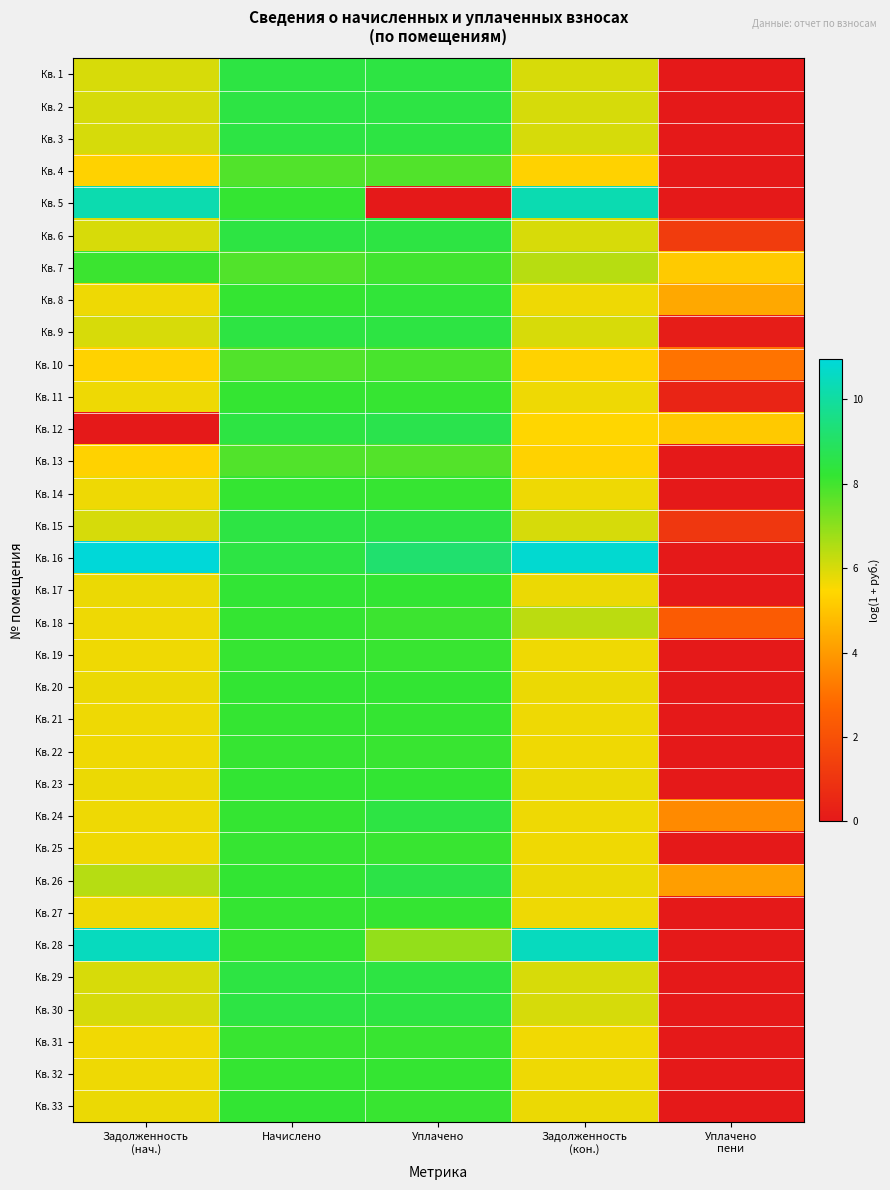

Reading left to right, transcribe all the data shown in this chart.

Кв. 1: Задолженность
(нач.)=6.0	Начислено=8.5	Уплачено=8.5	Задолженность
(кон.)=6.0	Уплачено
пени=0.0
Кв. 2: Задолженность
(нач.)=6.0	Начислено=8.5	Уплачено=8.5	Задолженность
(кон.)=6.0	Уплачено
пени=0.0
Кв. 3: Задолженность
(нач.)=6.0	Начислено=8.5	Уплачено=8.5	Задолженность
(кон.)=6.0	Уплачено
пени=0.0
Кв. 4: Задолженность
(нач.)=5.3	Начислено=7.8	Уплачено=7.8	Задолженность
(кон.)=5.3	Уплачено
пени=0.0
Кв. 5: Задолженность
(нач.)=10.2	Начислено=8.2	Уплачено=0.0	Задолженность
(кон.)=10.3	Уплачено
пени=0.0
Кв. 6: Задолженность
(нач.)=6.0	Начислено=8.5	Уплачено=8.5	Задолженность
(кон.)=6.0	Уплачено
пени=1.3
Кв. 7: Задолженность
(нач.)=8.1	Начислено=7.8	Уплачено=8.0	Задолженность
(кон.)=6.4	Уплачено
пени=5.2
Кв. 8: Задолженность
(нач.)=5.7	Начислено=8.2	Уплачено=8.3	Задолженность
(кон.)=5.7	Уплачено
пени=4.3
Кв. 9: Задолженность
(нач.)=6.0	Начислено=8.5	Уплачено=8.5	Задолженность
(кон.)=6.0	Уплачено
пени=0.1
Кв. 10: Задолженность
(нач.)=5.3	Начислено=7.8	Уплачено=7.9	Задолженность
(кон.)=5.3	Уплачено
пени=3.1
Кв. 11: Задолженность
(нач.)=5.7	Начислено=8.2	Уплачено=8.2	Задолженность
(кон.)=5.7	Уплачено
пени=0.4
Кв. 12: Задолженность
(нач.)=0.0	Начислено=8.5	Уплачено=8.6	Задолженность
(кон.)=5.4	Уплачено
пени=5.1
Кв. 13: Задолженность
(нач.)=5.3	Начислено=7.8	Уплачено=7.8	Задолженность
(кон.)=5.3	Уплачено
пени=0.0
Кв. 14: Задолженность
(нач.)=5.7	Начислено=8.2	Уплачено=8.2	Задолженность
(кон.)=5.7	Уплачено
пени=0.0
Кв. 15: Задолженность
(нач.)=6.0	Начислено=8.5	Уплачено=8.5	Задолженность
(кон.)=6.0	Уплачено
пени=1.1
Кв. 16: Задолженность
(нач.)=10.9	Начислено=8.5	Уплачено=9.2	Задолженность
(кон.)=10.8	Уплачено
пени=0.0
Кв. 17: Задолженность
(нач.)=5.7	Начислено=8.2	Уплачено=8.2	Задолженность
(кон.)=5.7	Уплачено
пени=0.0
Кв. 18: Задолженность
(нач.)=5.7	Начислено=8.2	Уплачено=8.1	Задолженность
(кон.)=6.4	Уплачено
пени=2.4
Кв. 19: Задолженность
(нач.)=5.7	Начислено=8.1	Уплачено=8.1	Задолженность
(кон.)=5.7	Уплачено
пени=0.0
Кв. 20: Задолженность
(нач.)=5.7	Начислено=8.2	Уплачено=8.2	Задолженность
(кон.)=5.7	Уплачено
пени=0.0
Кв. 21: Задолженность
(нач.)=5.7	Начислено=8.2	Уплачено=8.2	Задолженность
(кон.)=5.7	Уплачено
пени=0.0
Кв. 22: Задолженность
(нач.)=5.7	Начислено=8.1	Уплачено=8.1	Задолженность
(кон.)=5.7	Уплачено
пени=0.0
Кв. 23: Задолженность
(нач.)=5.7	Начислено=8.2	Уплачено=8.2	Задолженность
(кон.)=5.7	Уплачено
пени=0.0
Кв. 24: Задолженность
(нач.)=5.7	Начислено=8.2	Уплачено=8.5	Задолженность
(кон.)=5.7	Уплачено
пени=3.6
Кв. 25: Задолженность
(нач.)=5.7	Начислено=8.1	Уплачено=8.1	Задолженность
(кон.)=5.7	Уплачено
пени=0.0
Кв. 26: Задолженность
(нач.)=6.4	Начислено=8.2	Уплачено=8.5	Задолженность
(кон.)=5.7	Уплачено
пени=4.1
Кв. 27: Задолженность
(нач.)=5.7	Начислено=8.2	Уплачено=8.2	Задолженность
(кон.)=5.7	Уплачено
пени=0.0
Кв. 28: Задолженность
(нач.)=10.5	Начислено=8.2	Уплачено=6.9	Задолженность
(кон.)=10.5	Уплачено
пени=0.0
Кв. 29: Задолженность
(нач.)=6.0	Начислено=8.5	Уплачено=8.5	Задолженность
(кон.)=6.0	Уплачено
пени=0.0
Кв. 30: Задолженность
(нач.)=6.0	Начислено=8.5	Уплачено=8.5	Задолженность
(кон.)=6.0	Уплачено
пени=0.0
Кв. 31: Задолженность
(нач.)=5.7	Начислено=8.1	Уплачено=8.1	Задолженность
(кон.)=5.7	Уплачено
пени=0.0
Кв. 32: Задолженность
(нач.)=5.7	Начислено=8.2	Уплачено=8.2	Задолженность
(кон.)=5.7	Уплачено
пени=0.0
Кв. 33: Задолженность
(нач.)=5.7	Начислено=8.2	Уплачено=8.1	Задолженность
(кон.)=5.7	Уплачено
пени=0.0